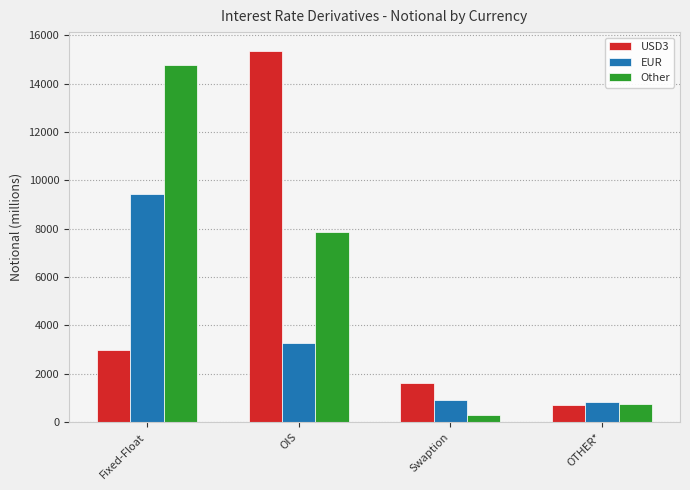

Where is Other nearest to the value 7536?

OIS